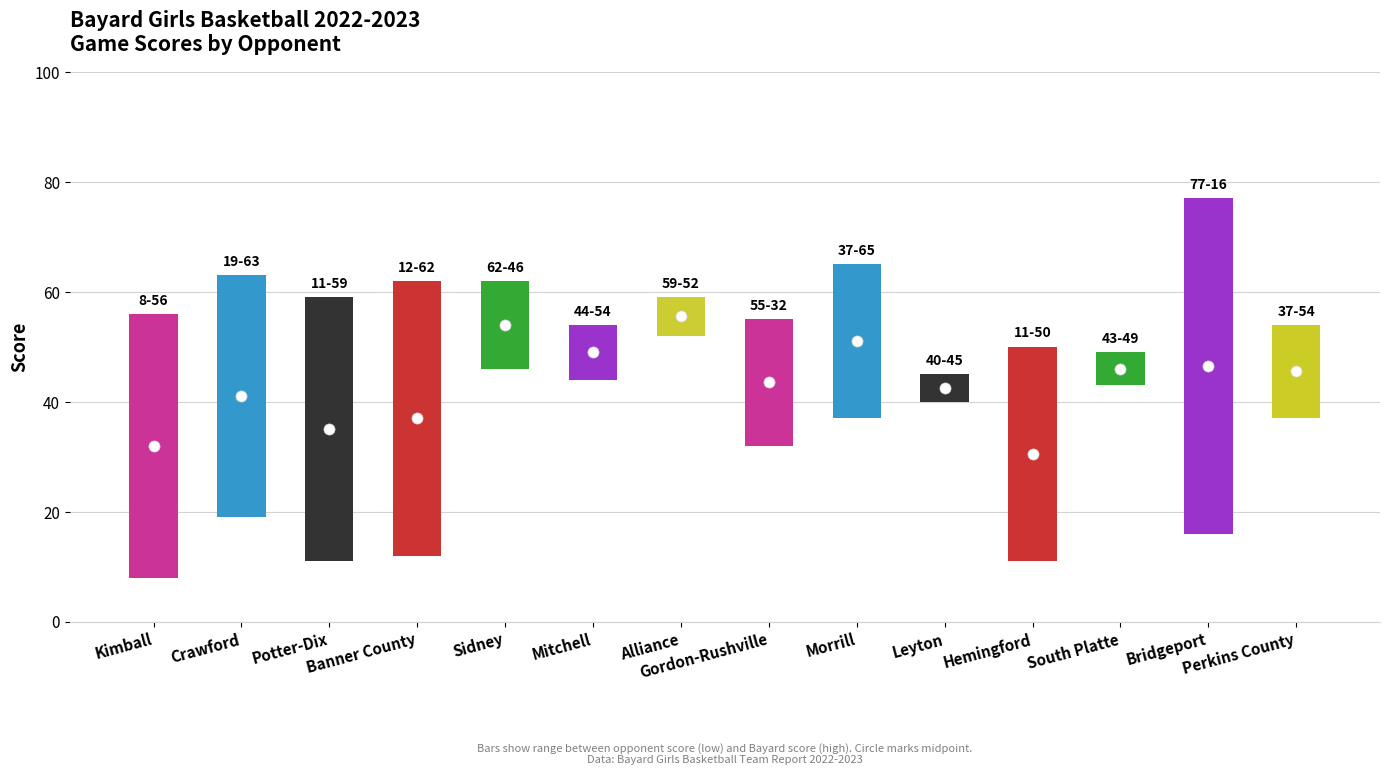

Between Crawford and Morrill, which is larger?

Morrill